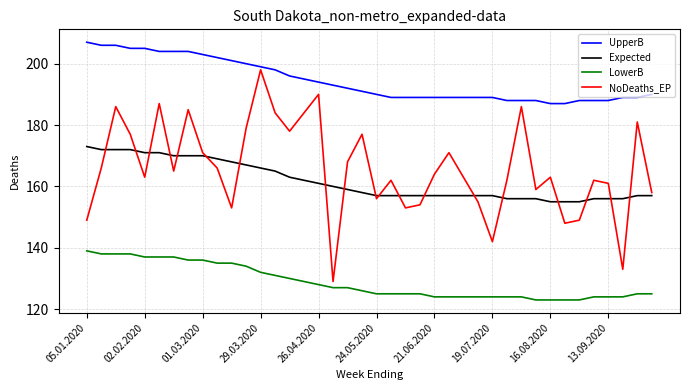

True or false: UpperB and LowerB intersect in this chart.

False